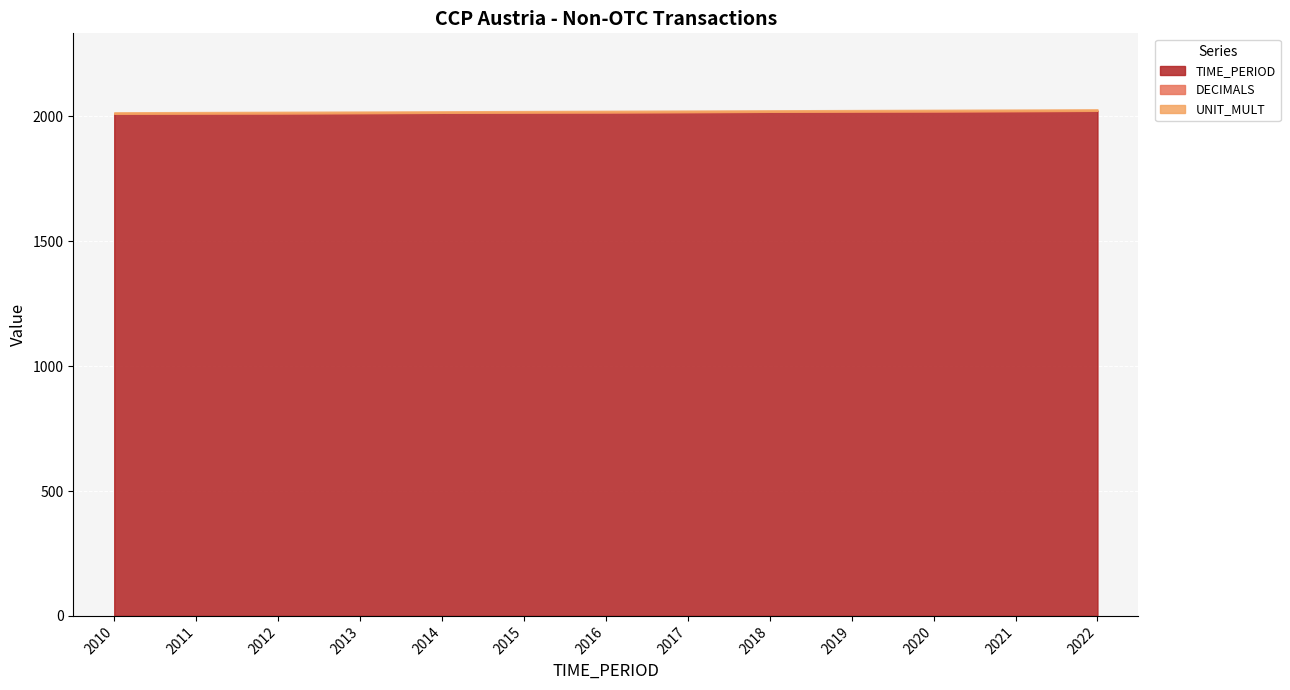

What is the difference between the highest and lowest values at 2015?

2015